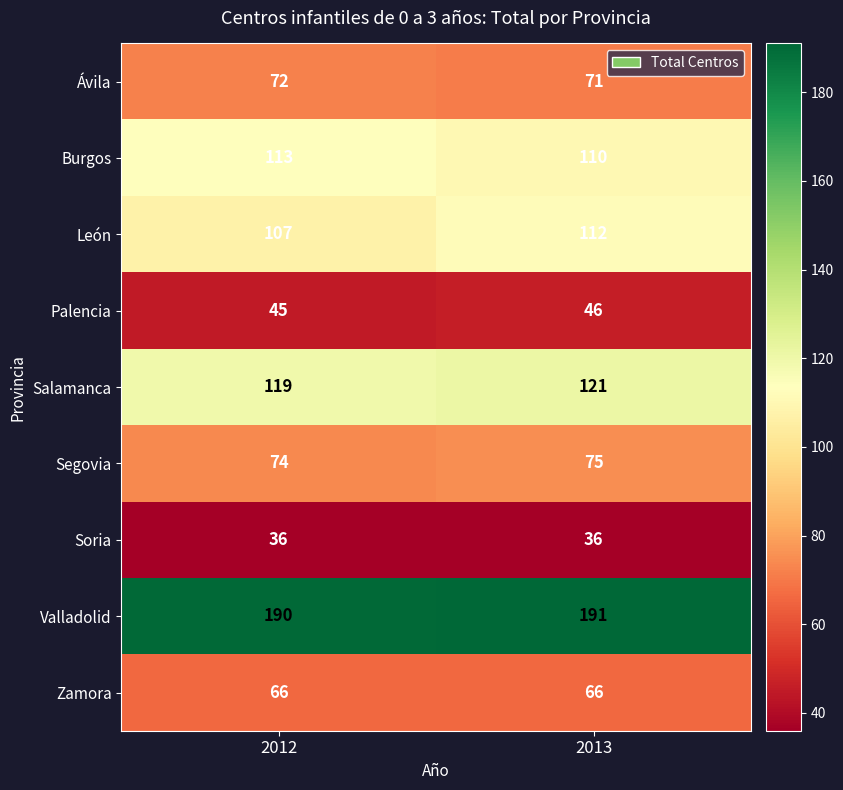

List the labels in order of Burgos value, smallest first.

2013, 2012